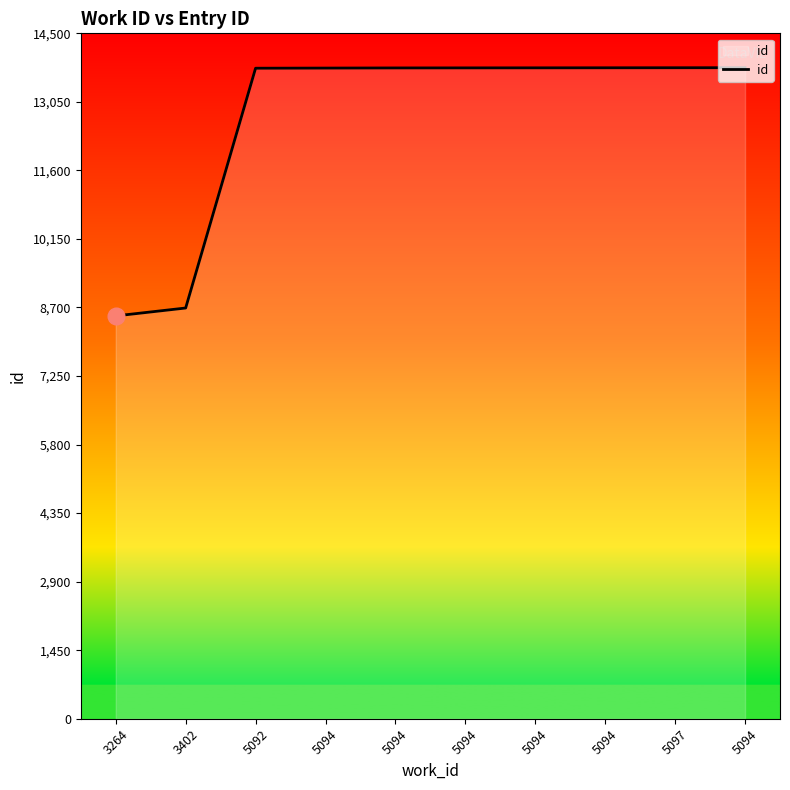

Does the chart have visible grid lines?

No